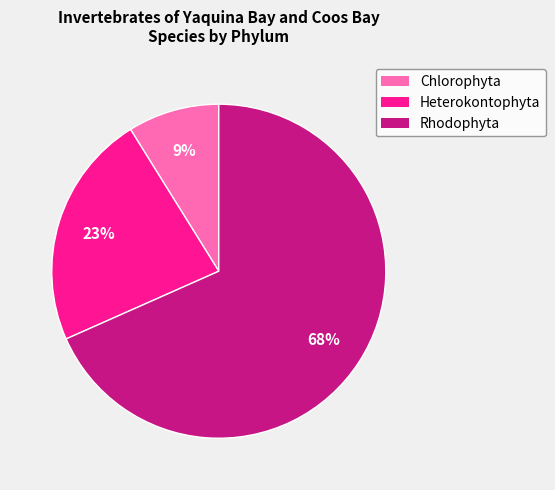

To the nearest percent, what is the combined percentage of Rhodophyta and Chlorophyta?

77%